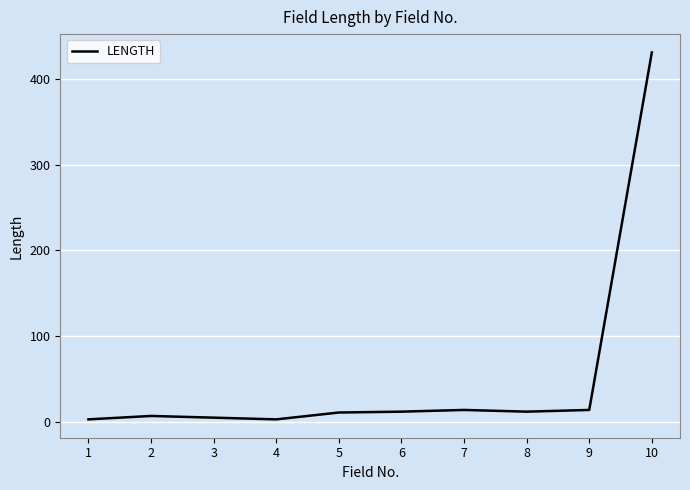

What is the maximum value shown in the chart?

431